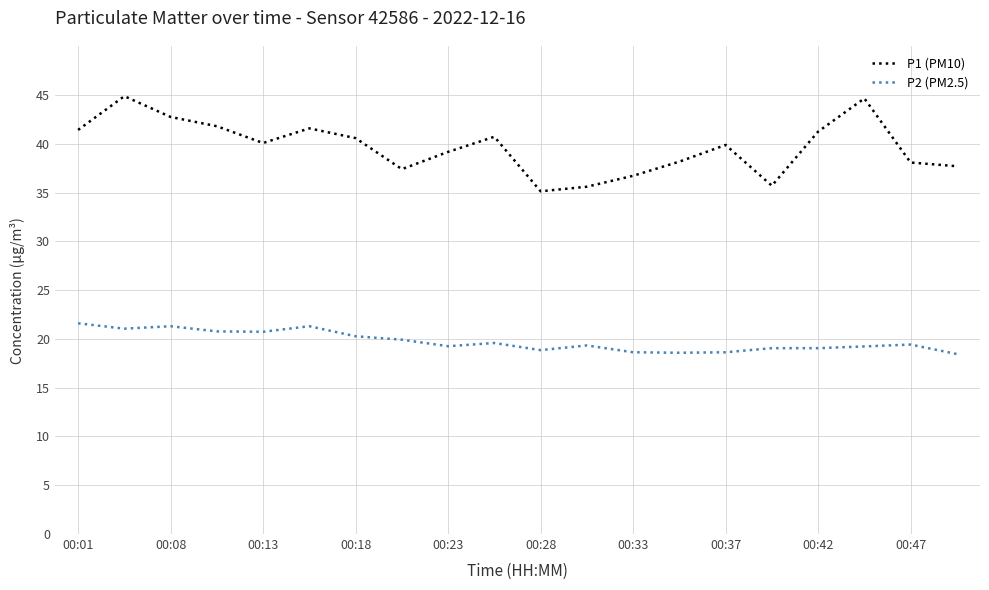

What are all the series names shown in the legend?

P1 (PM10), P2 (PM2.5)